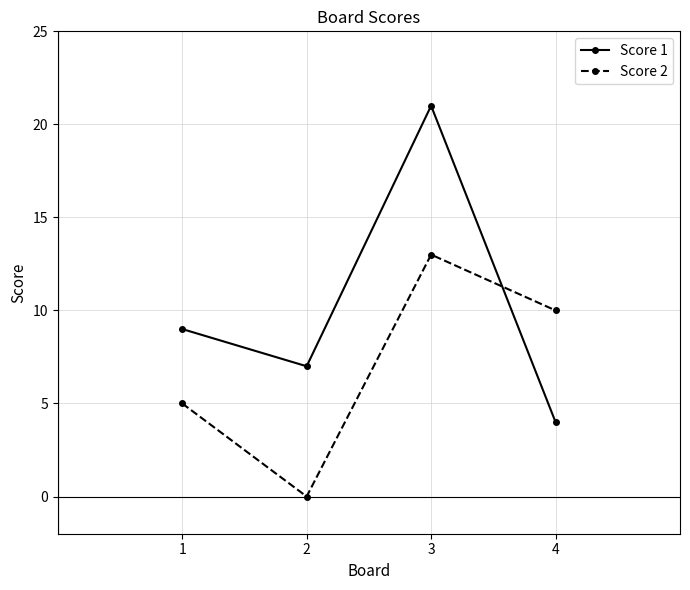

Which series has the largest total across all categories?

Score 1